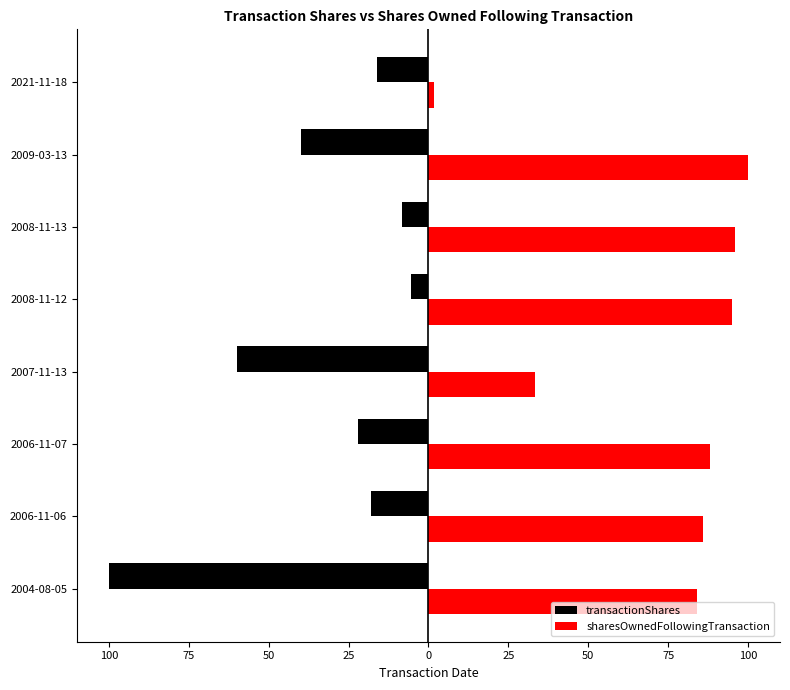

What are all the series names shown in the legend?

transactionShares, sharesOwnedFollowingTransaction